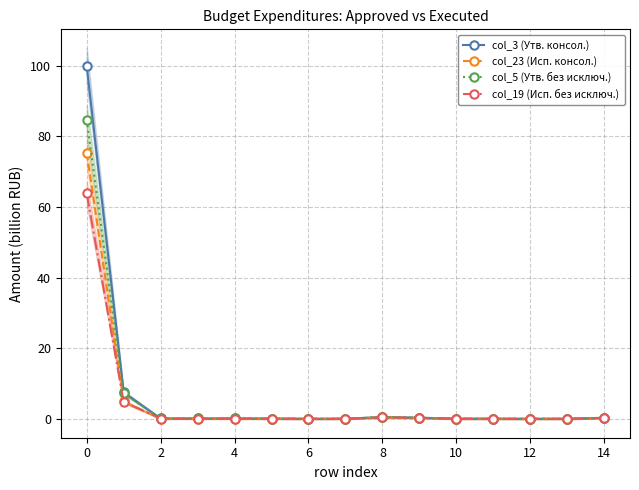

True or false: col_3 (Утв. консол.) and col_19 (Исп. без исключ.) intersect in this chart.

False